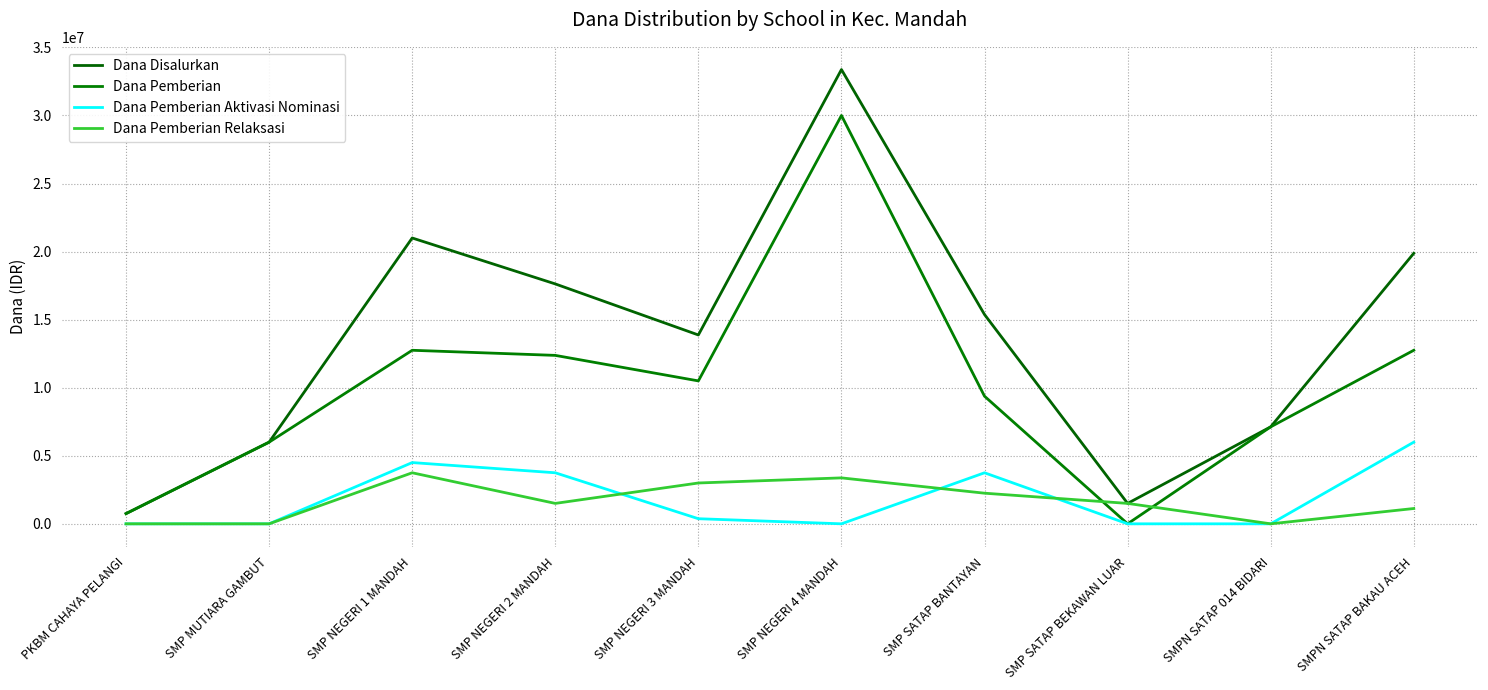

At which label does Dana Pemberian Relaksasi first exceed 1500000?

SMP NEGERI 1 MANDAH